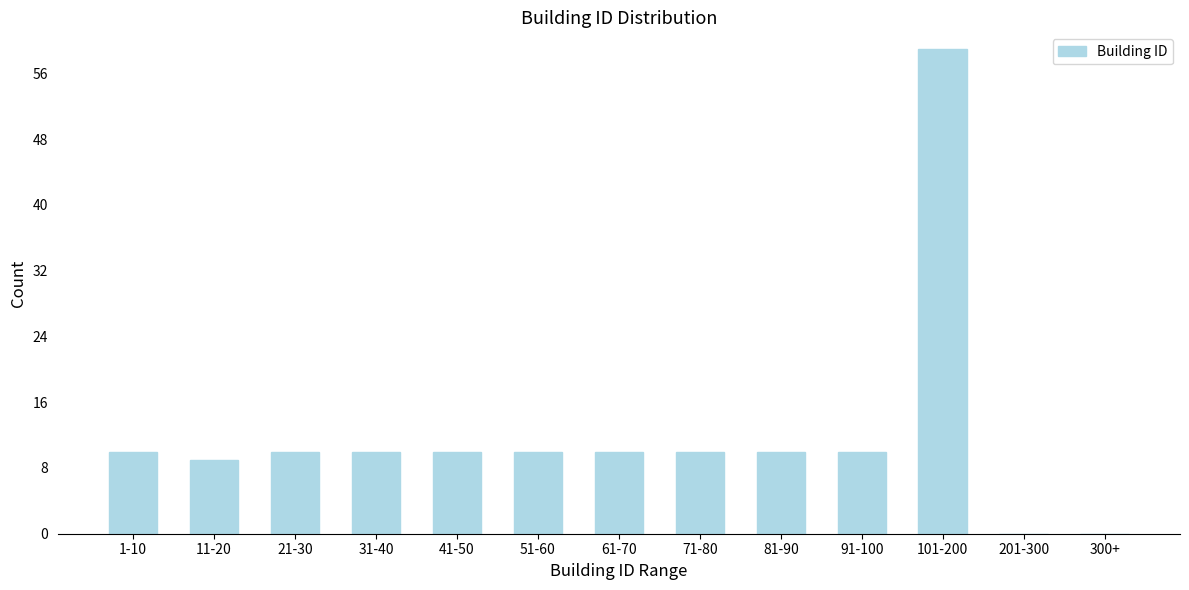

Reading right to left, what are all the values shown in this chart?

300+=0	201-300=0	101-200=59	91-100=10	81-90=10	71-80=10	61-70=10	51-60=10	41-50=10	31-40=10	21-30=10	11-20=9	1-10=10